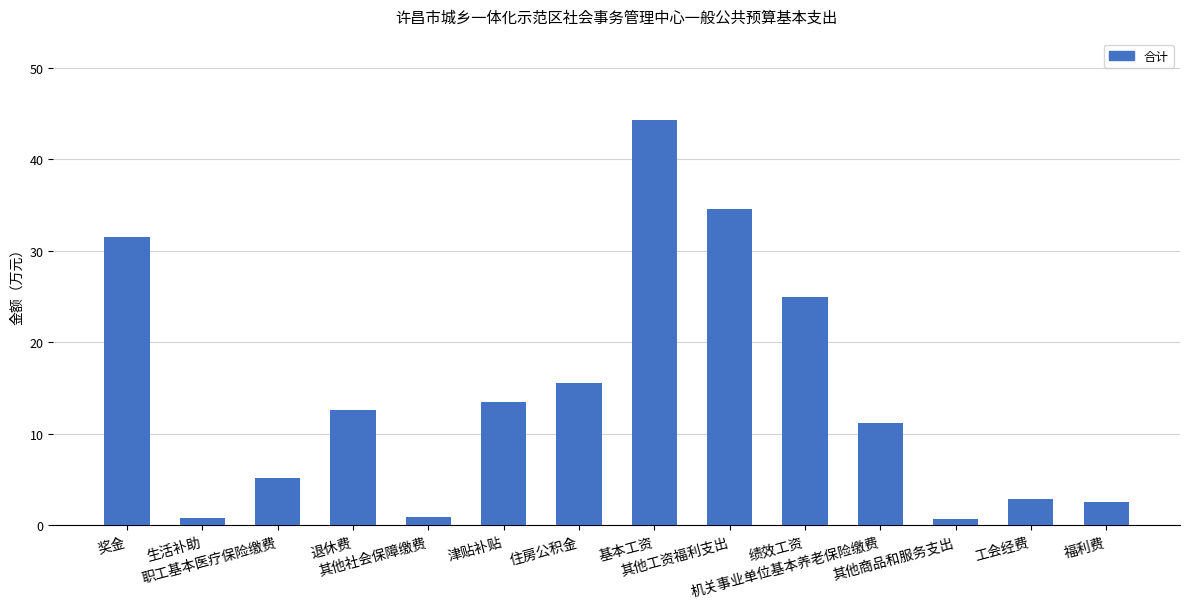

What is the difference between the maximum and minimum values?

43.6